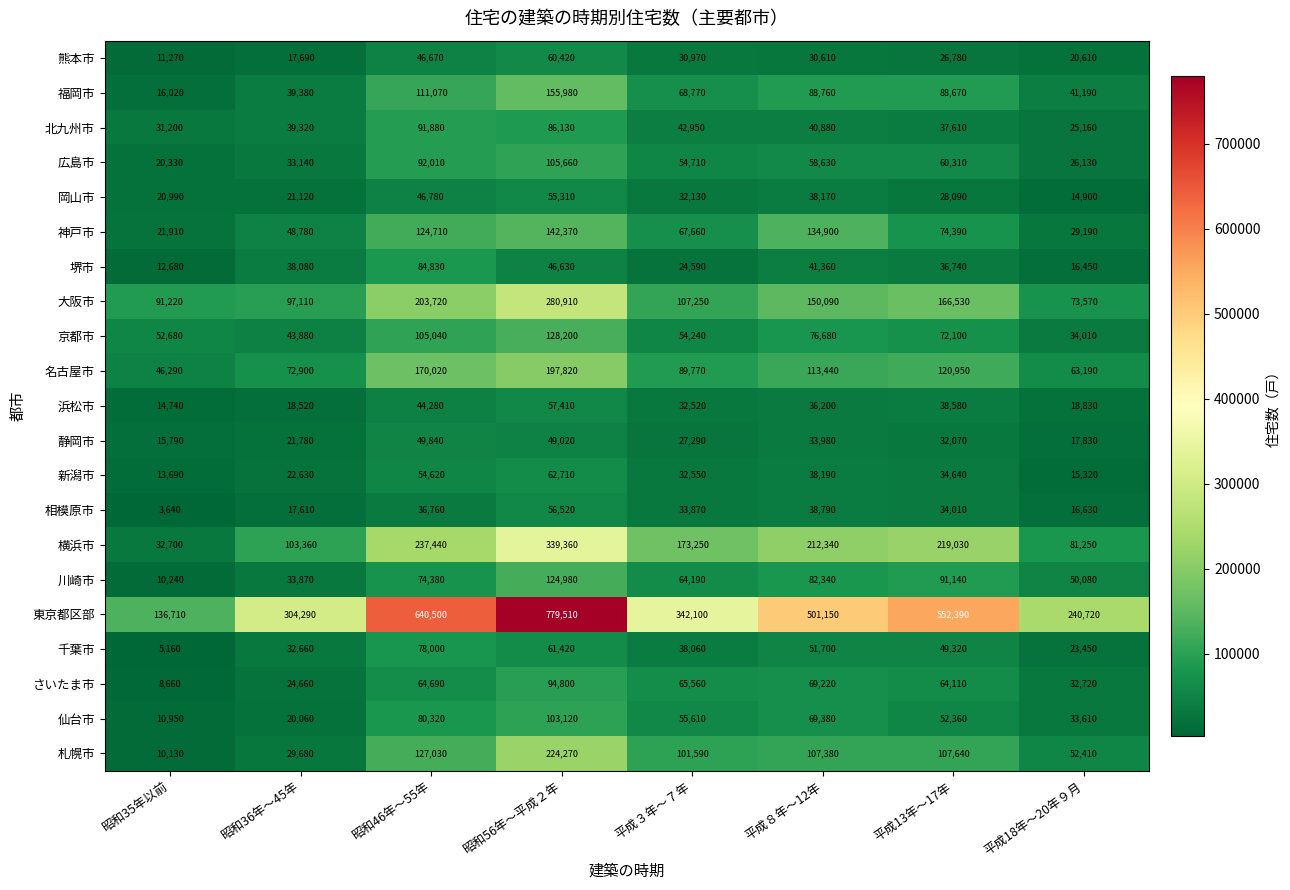

Between 昭和56年～平成２年 and 平成13年～17年, which series saw the biggest shift?

東京都区部